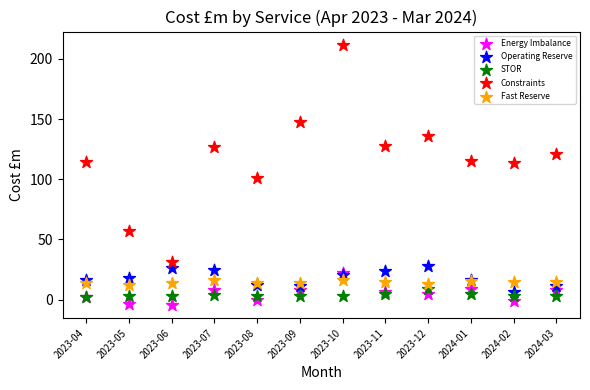

Which series has the widest spread of Y values?

Constraints